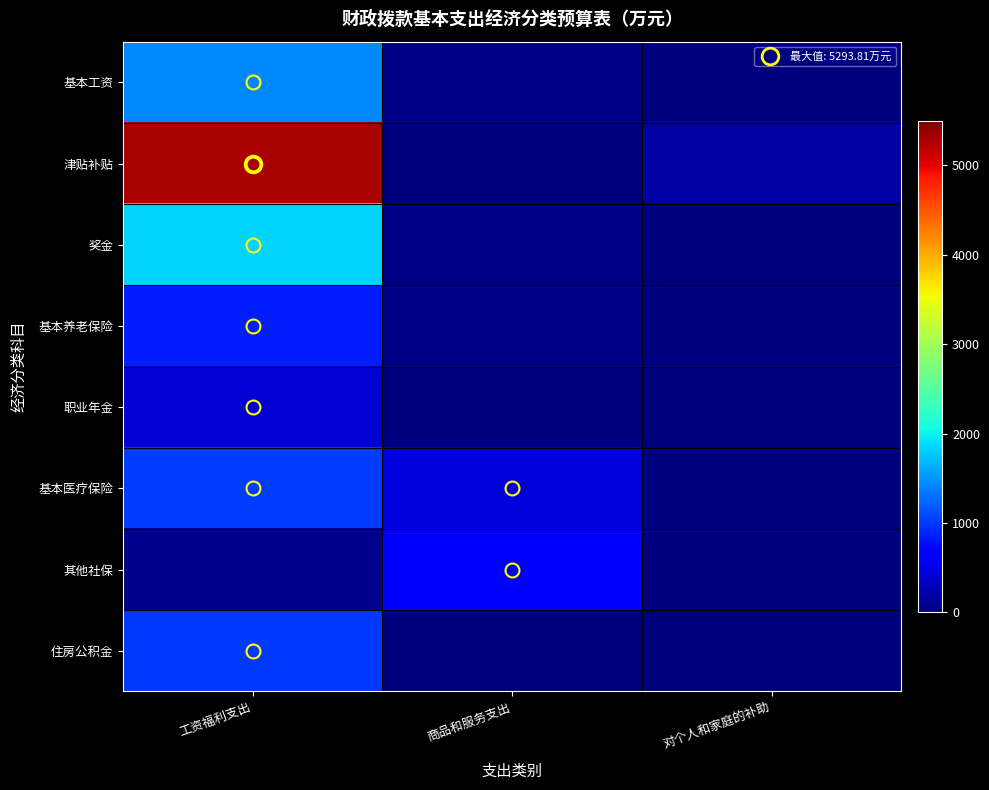

What is the maximum value shown in the chart?

5293.8